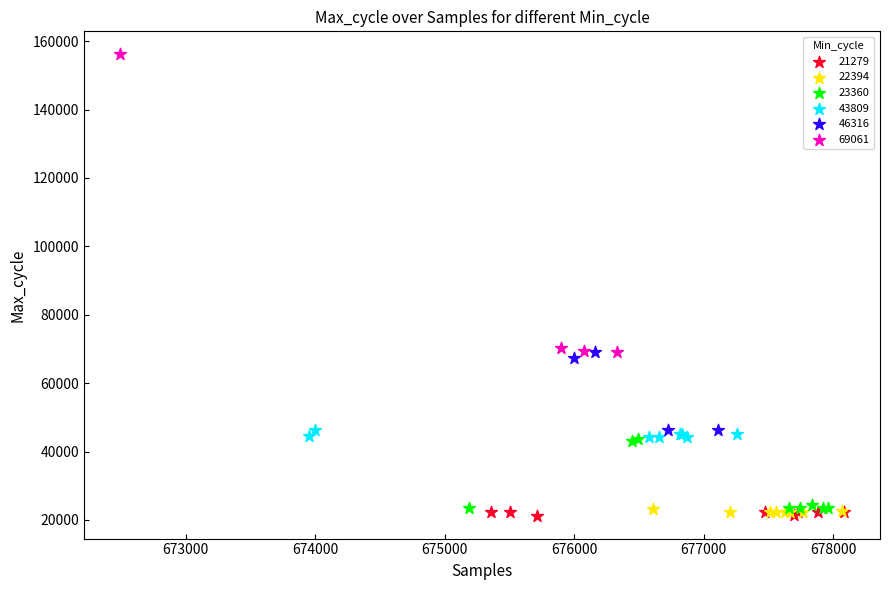

Which series has the largest Y range (max minus min)?

69061